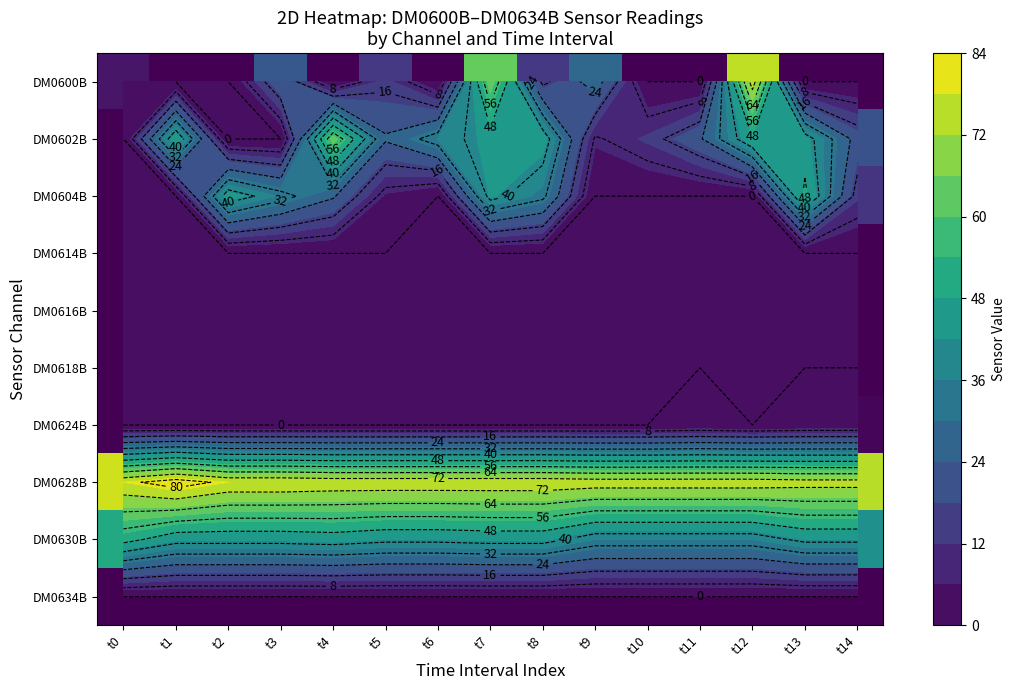

Rank the series at t8 from lowest to highest value.

DM0614B, DM0616B, DM0618B, DM0624B, DM0634B, DM0600B, DM0604B, DM0630B, DM0602B, DM0628B